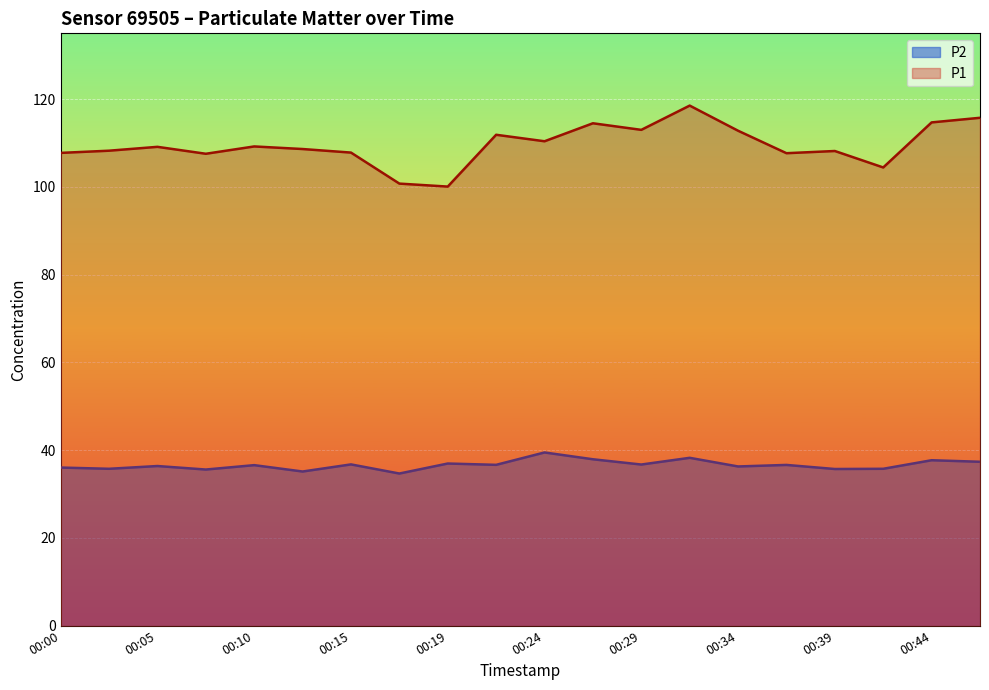

At which label does P2 reach its minimum?

00:17